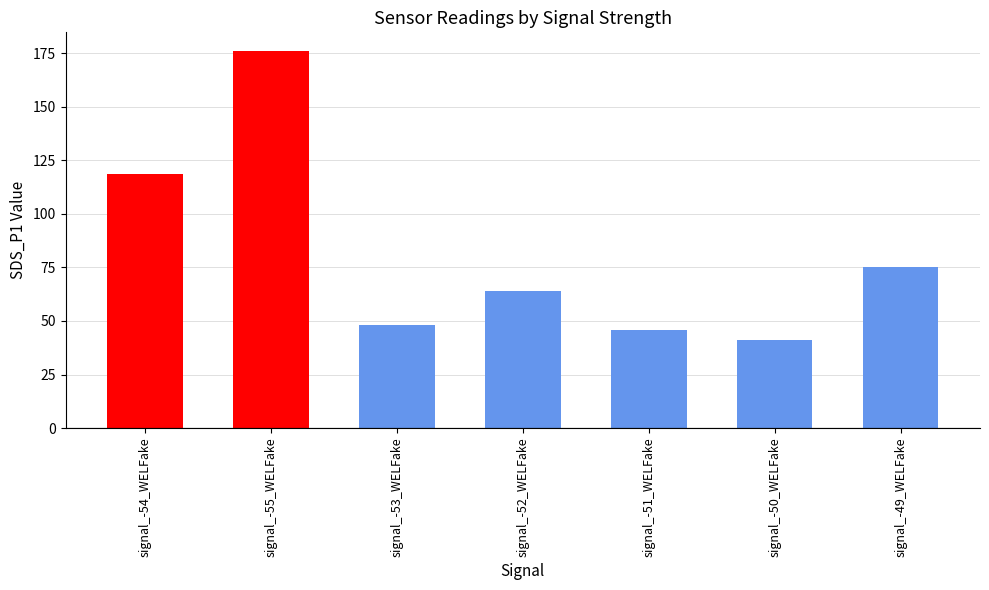

Is it true that the value at signal_-52_WELFake is 63.9?

True